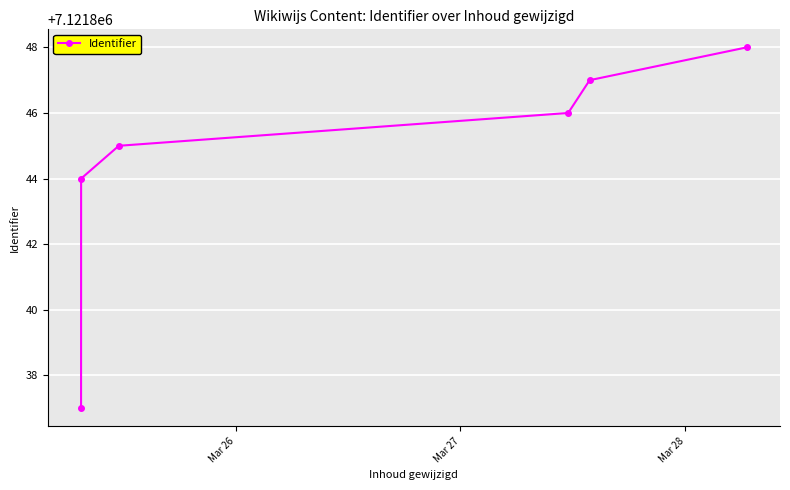

True or false: the data has more than 2 interior local peaks.

False